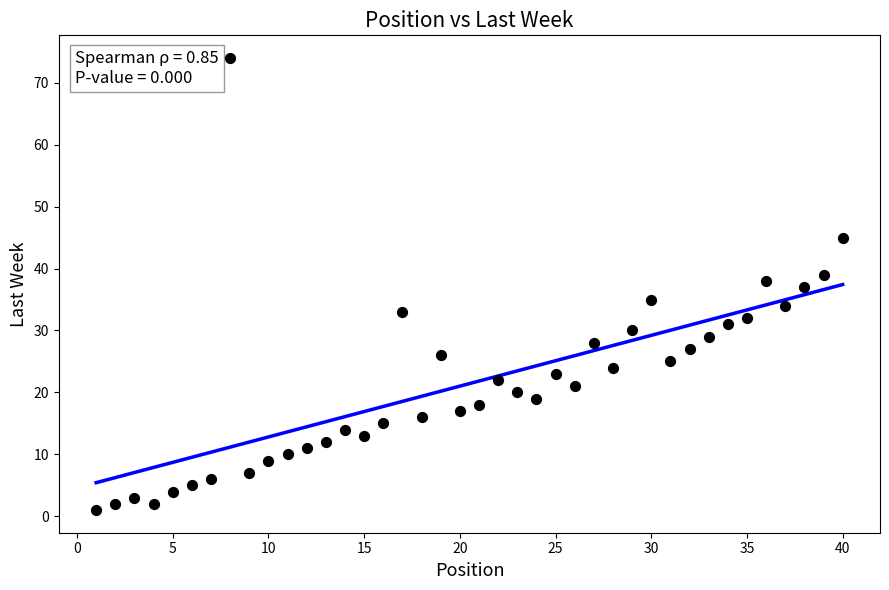

What is the range of Y values (max minus min)?

73